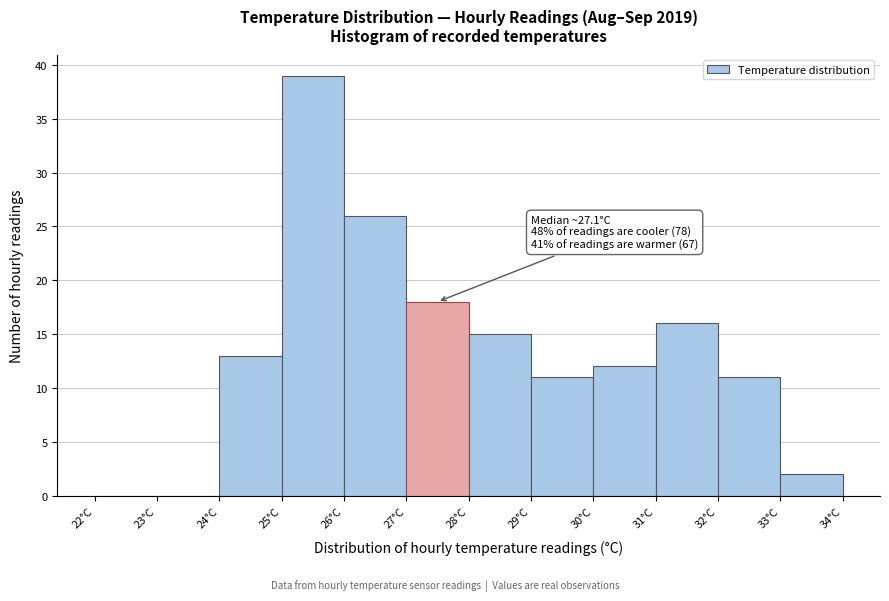

Which range on the x-axis has the tallest bar?

25 to 26